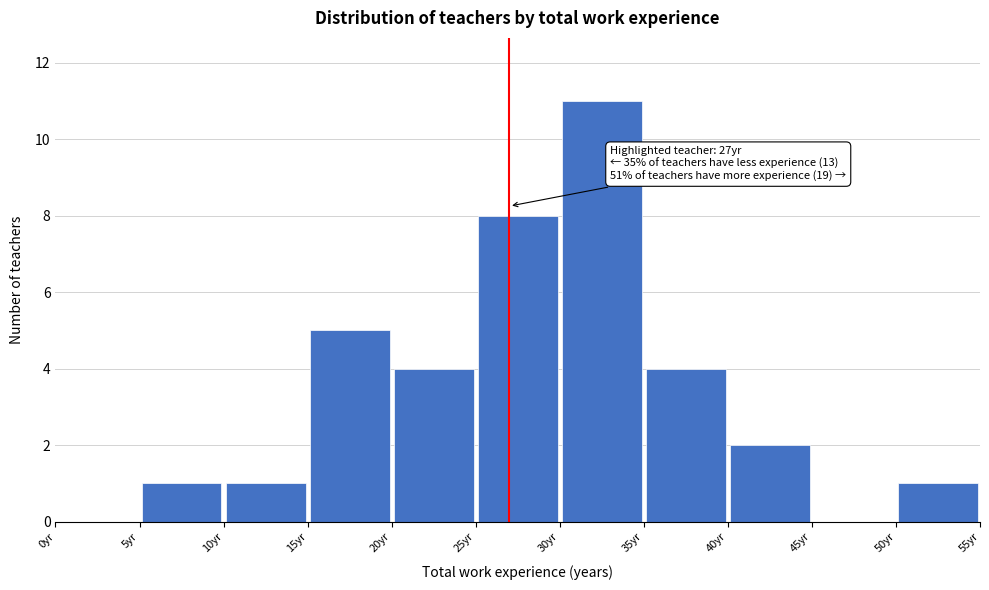

Over which range of the x-axis is the bar tallest?

30 to 35